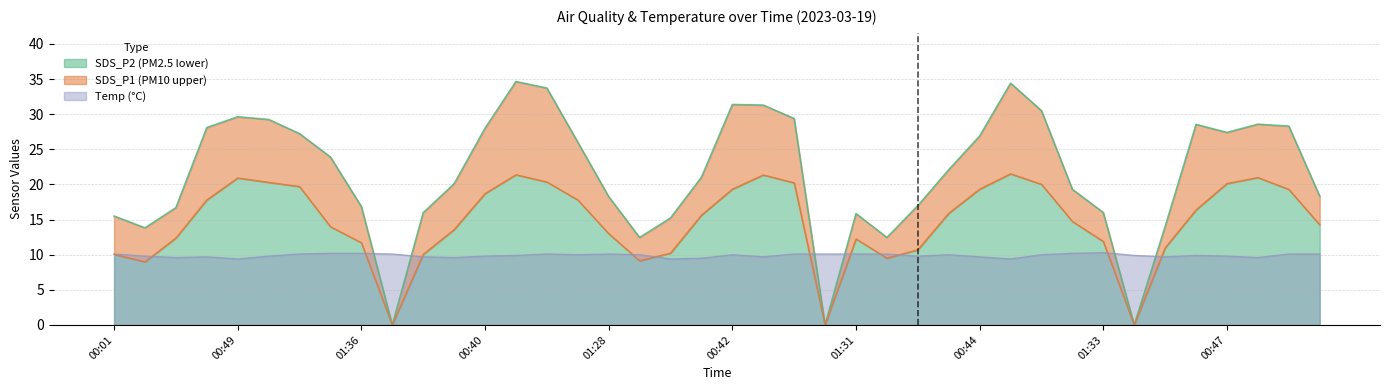

In SDS_P2, how many points are lower than both neighbors (excluding endpoints)?

6